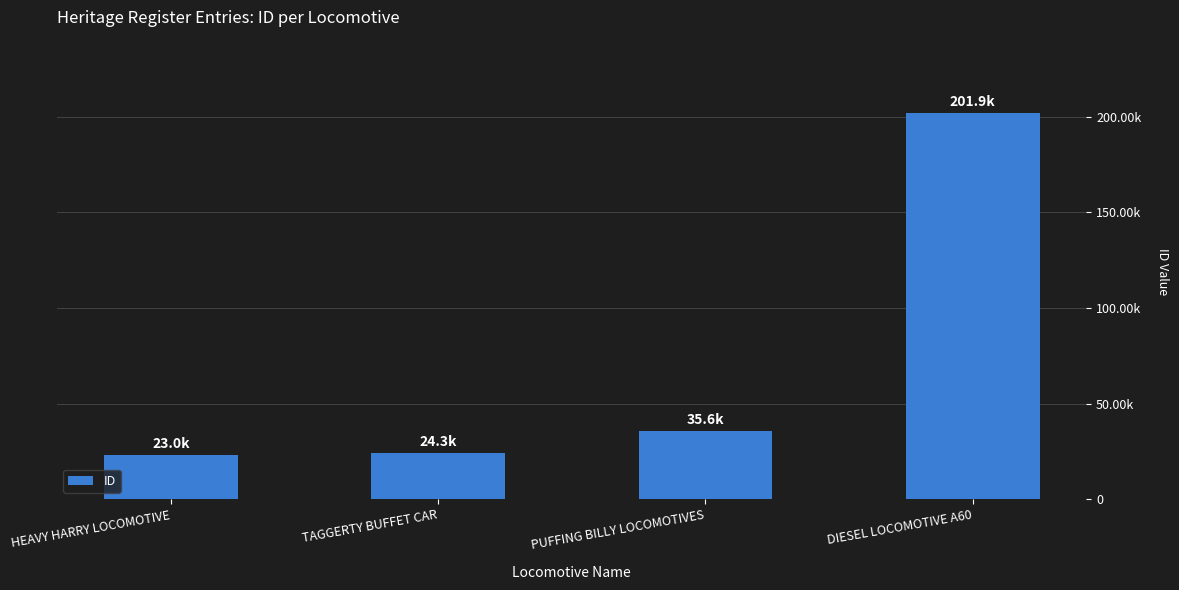

What position from the left is DIESEL LOCOMOTIVE A60?

4